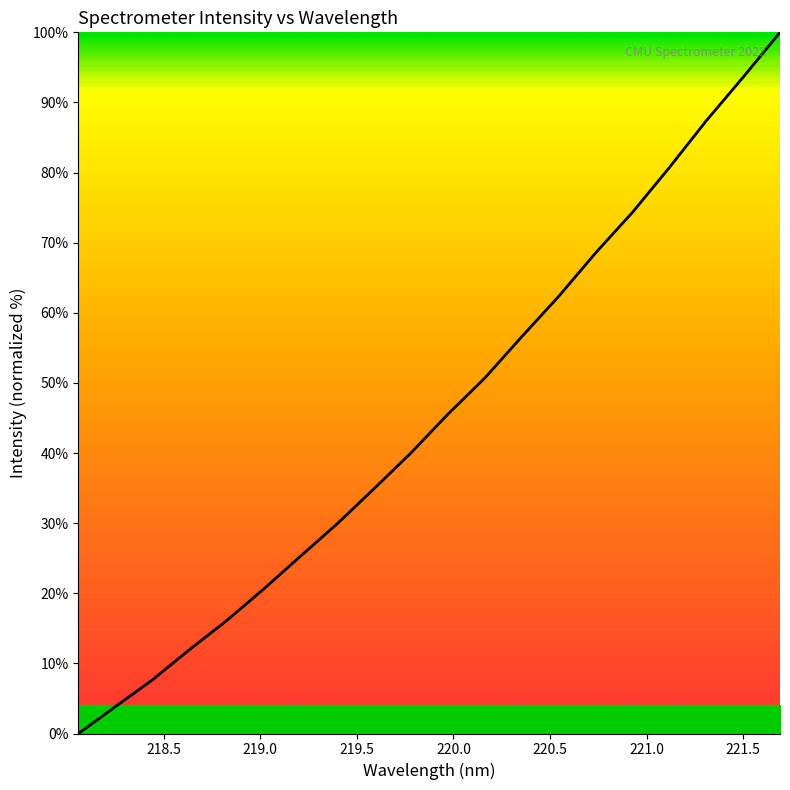

Reading left to right, what are all the values shown in this chart?

0.0	3.8	7.6	11.9	16.1	20.5	25.2	29.9	34.9	40.0	45.5	50.7	56.6	62.3	68.5	74.3	80.7	87.4	93.6	100.0